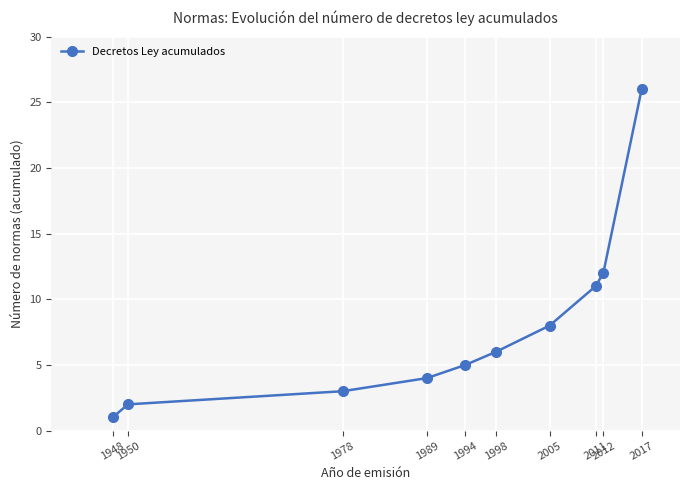

True or false: the data shows 3 at 1978.

True